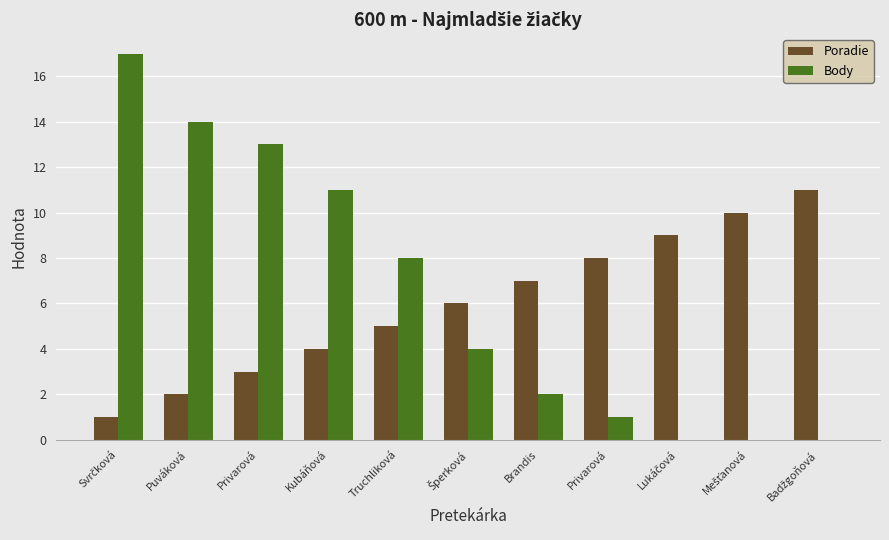

Between Mešťanová and Privarová, which is larger?

Mešťanová